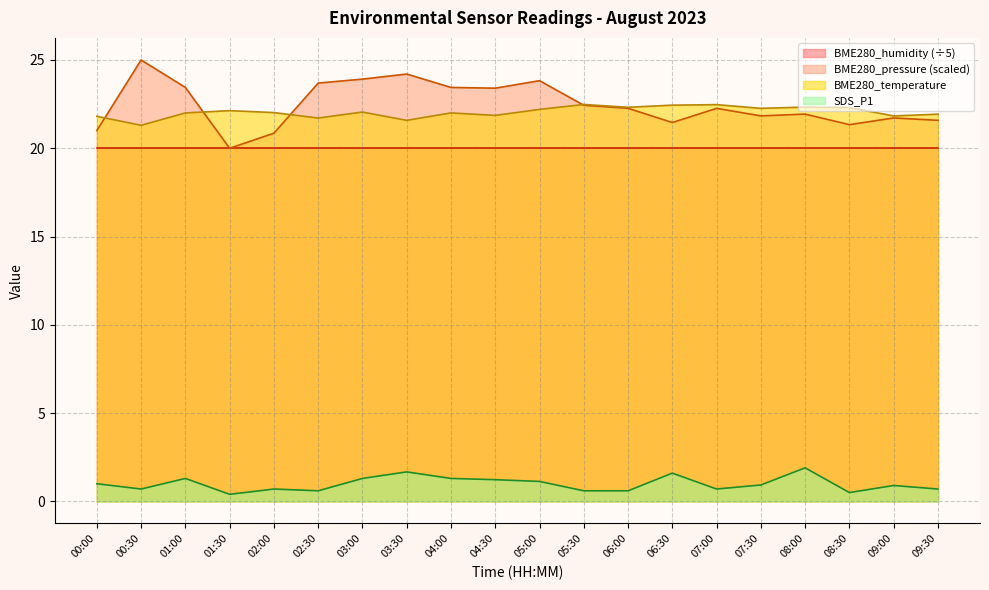

The BME280_pressure series shows 23.7 at 02:30. True or false?

True